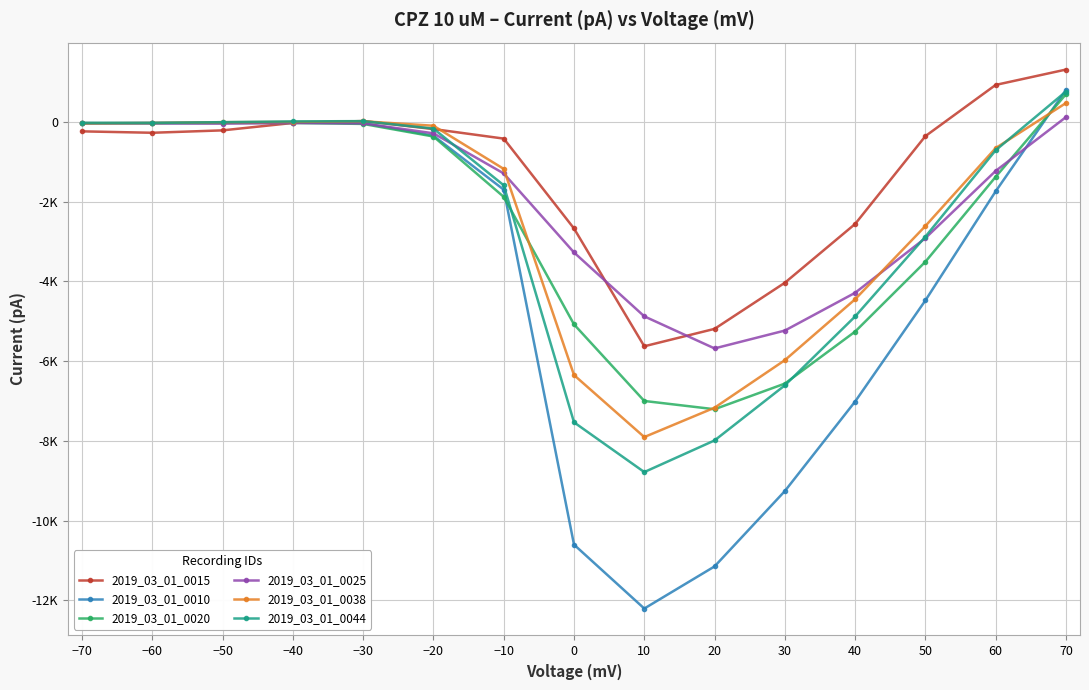

What is the label of the 2nd point from the left?

−60